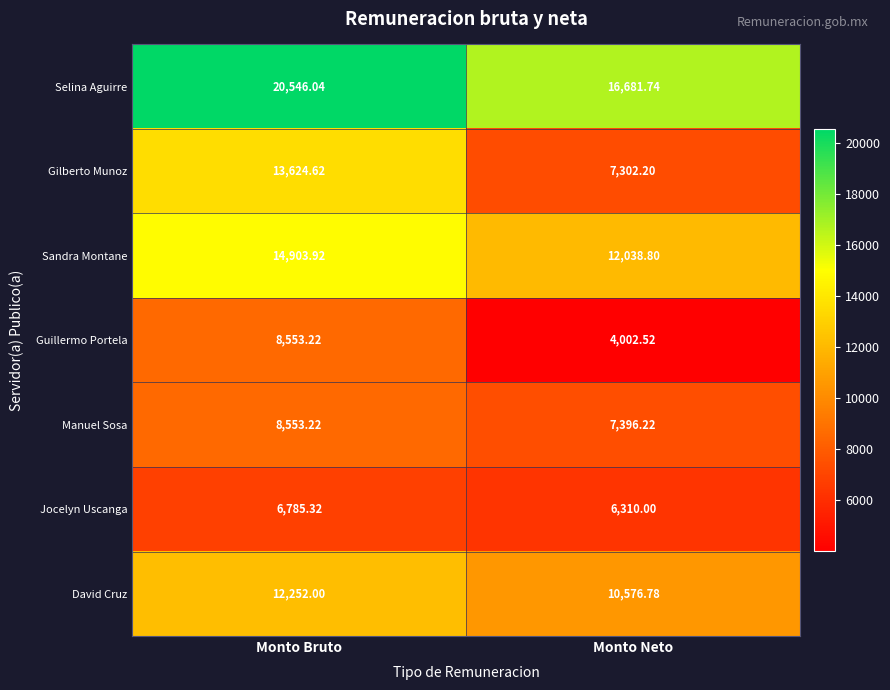

At how many categories does at least one series exceed 14317?

2